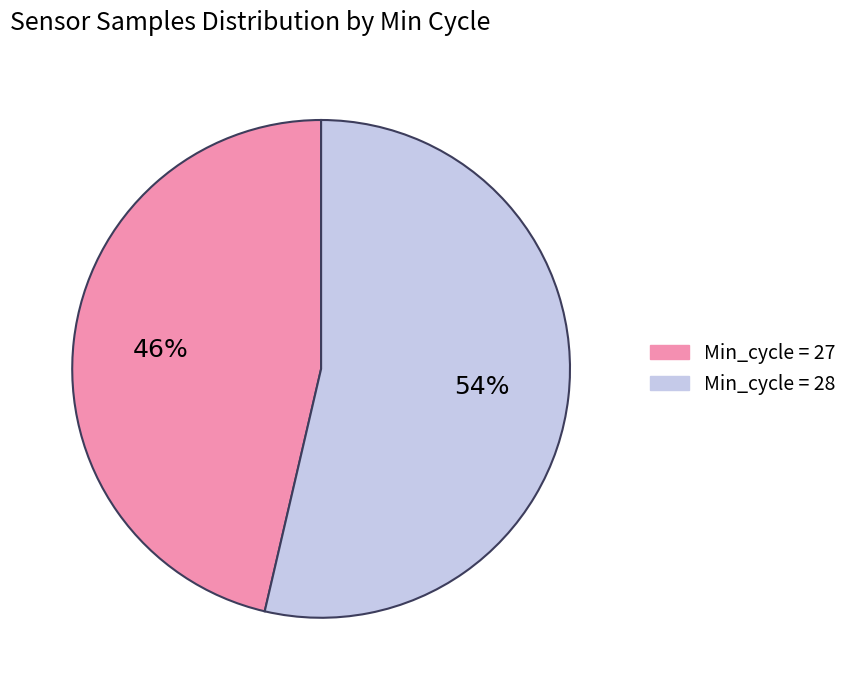

Is there any slice that represents more than half of the pie?

Yes